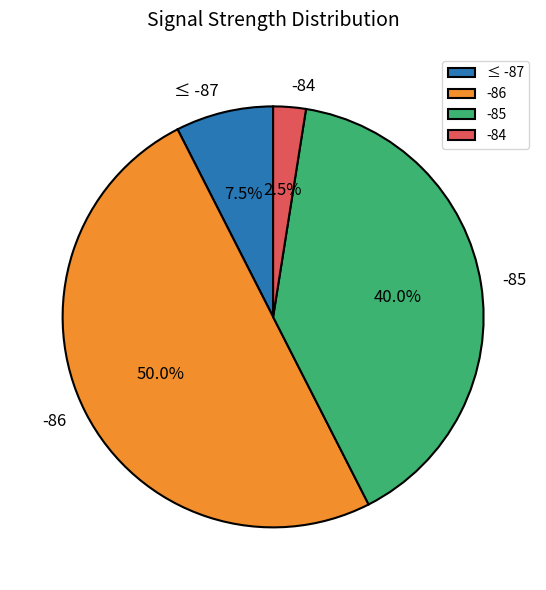

How many segments does this pie chart have?

4